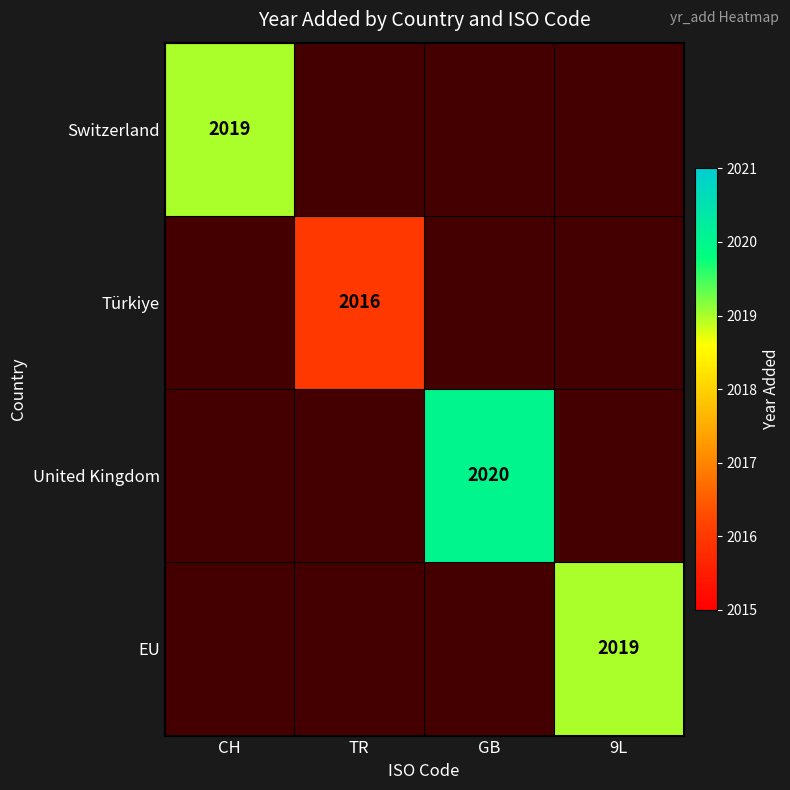

The United Kingdom series shows 2020 at GB. True or false?

True